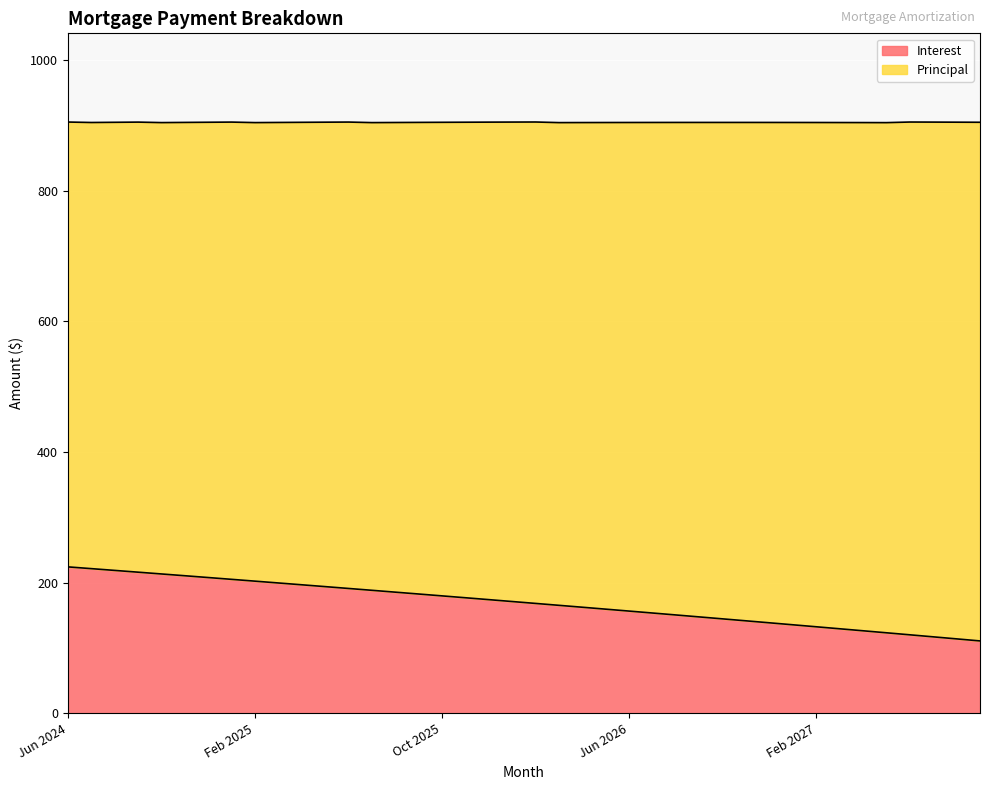

Where is the data nearest to the value 167?

Feb 2026